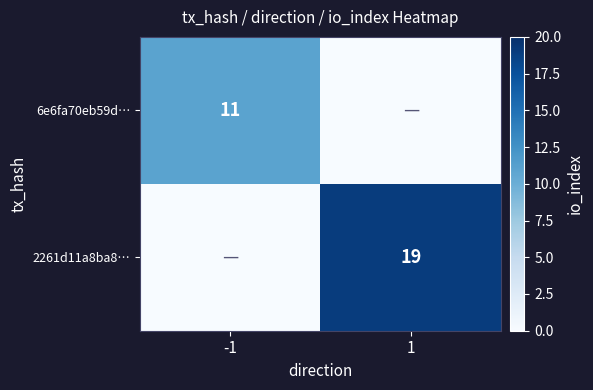

What is the spread (max minus min) of values at -1?

11